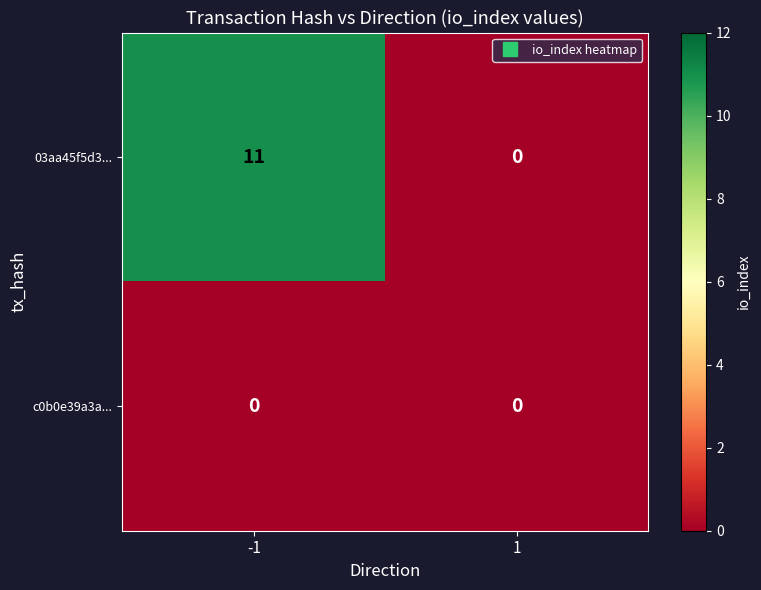

Is it true that 03aa45f5d3... equals 18 at -1?

False